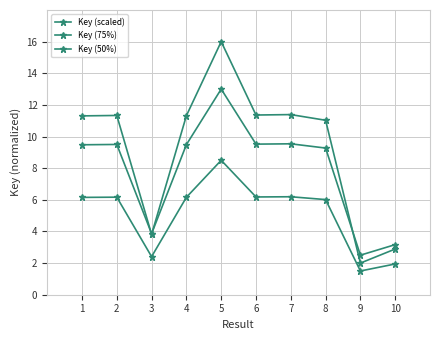

How many values in the Key (75%) series are below 9?

3